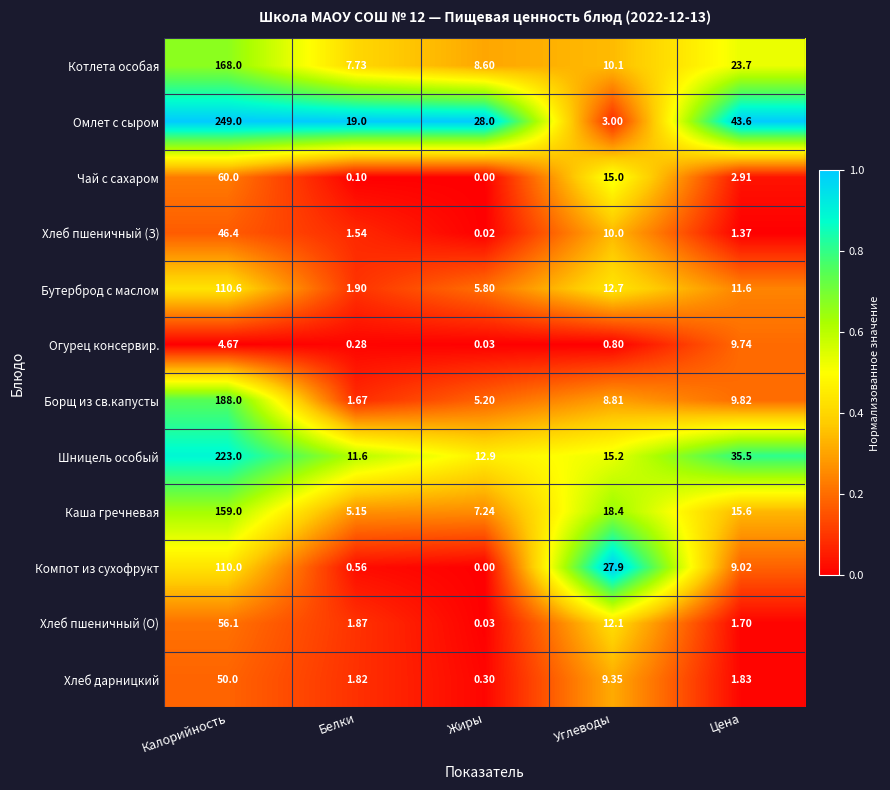

At which category is the sum across all series the highest?

Калорийность